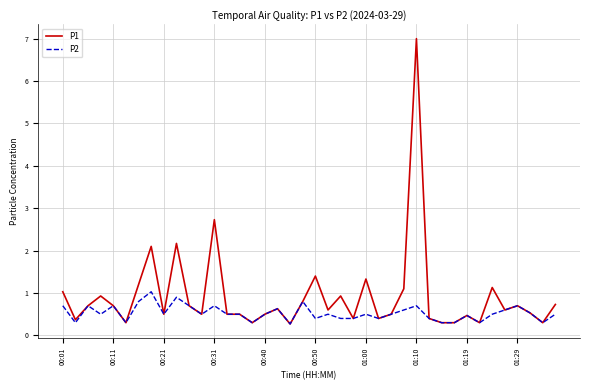

Rank the series by their maximum value, from highest to lowest.

P1, P2